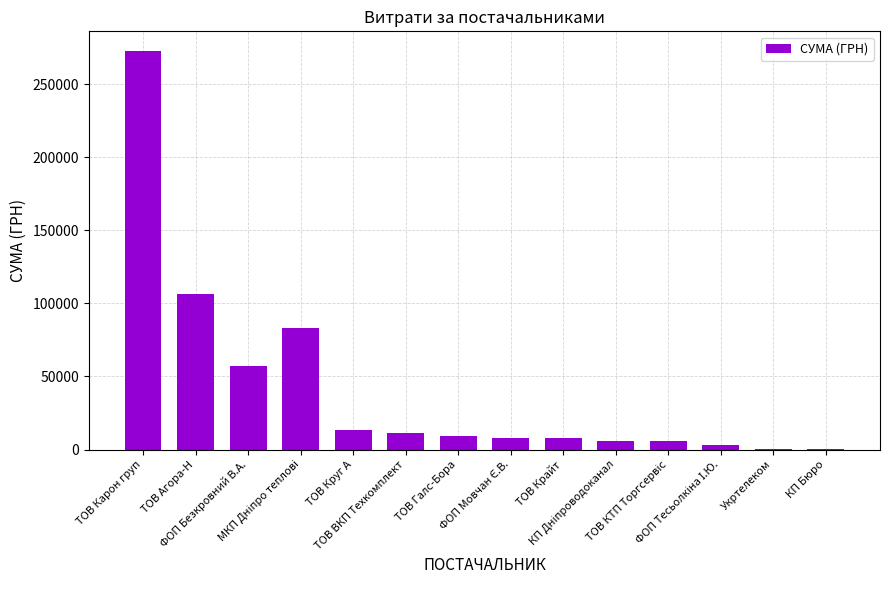

How many categories are shown in the chart?

14